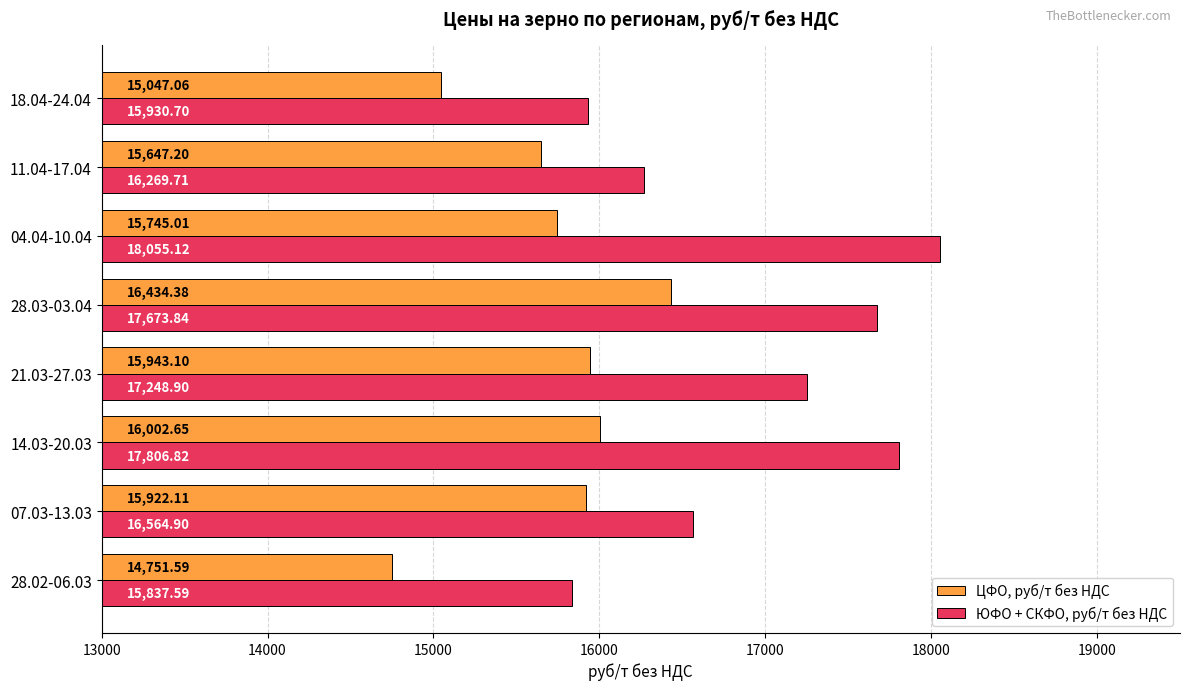

Between 28.02-06.03 and 18.04-24.04, which series saw the biggest shift?

ЦФО, руб/т без НДС